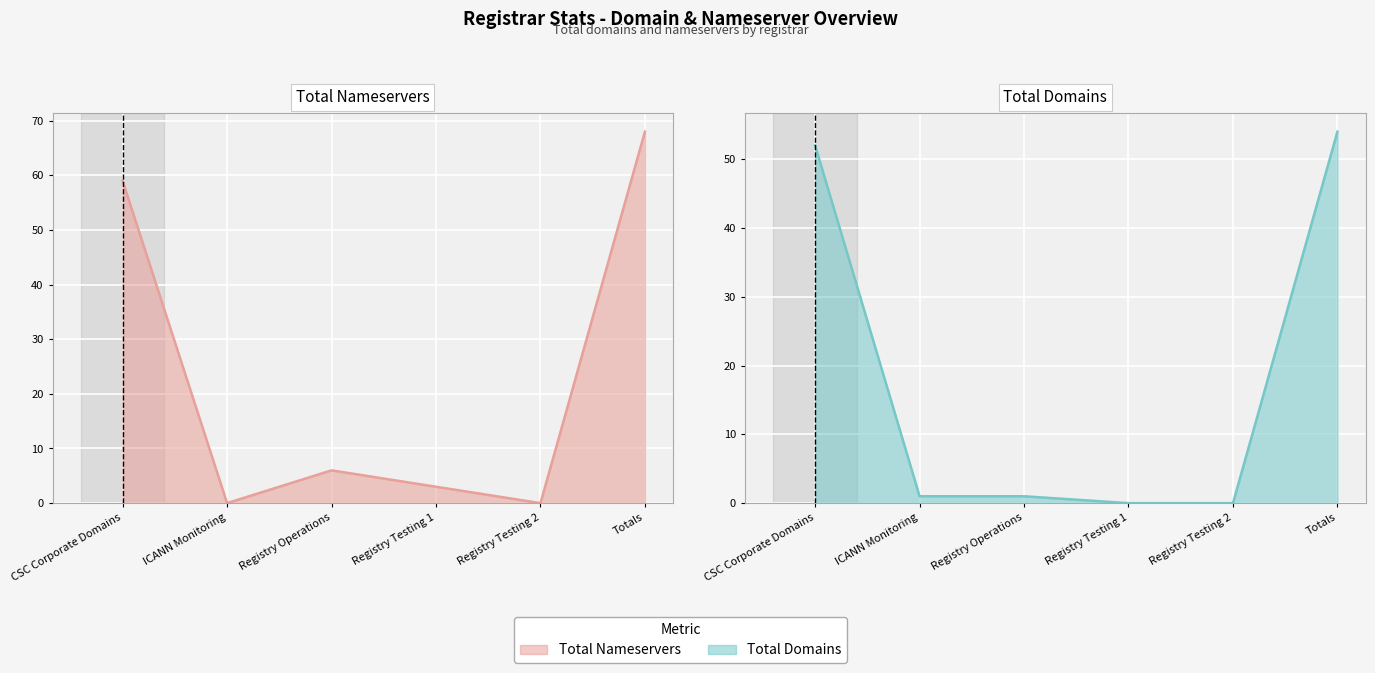

The value of Total Domains line at Registry Testing 1 is 0. True or false?

True